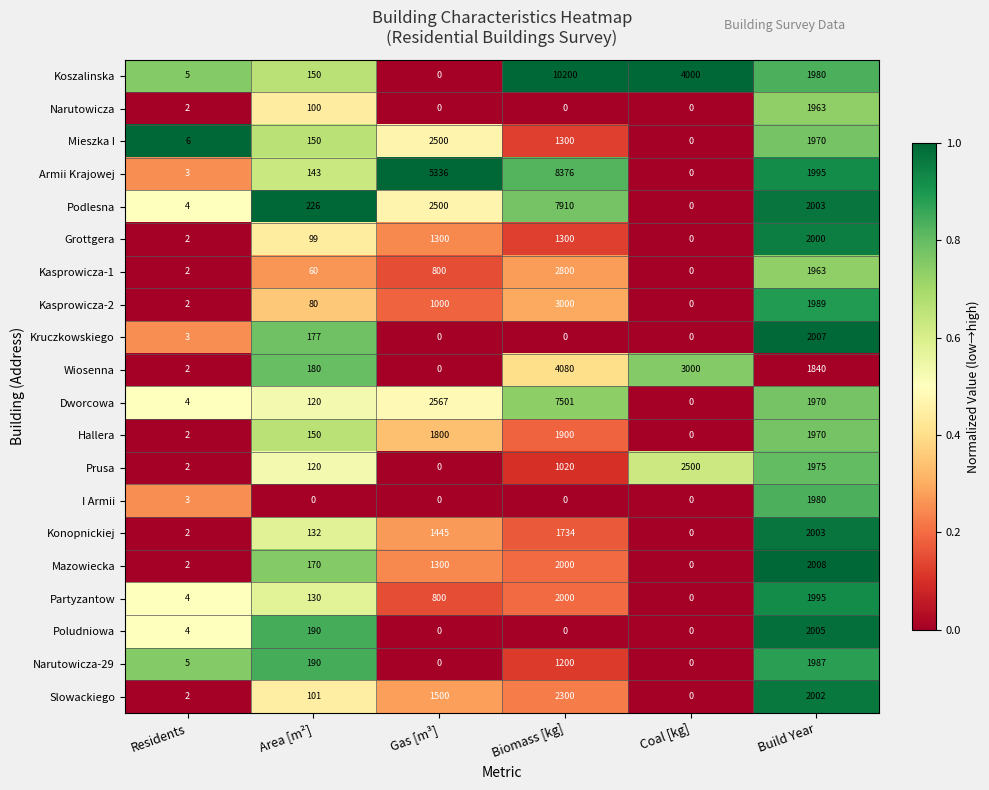

Which series has the largest total across all categories?

Koszalinska